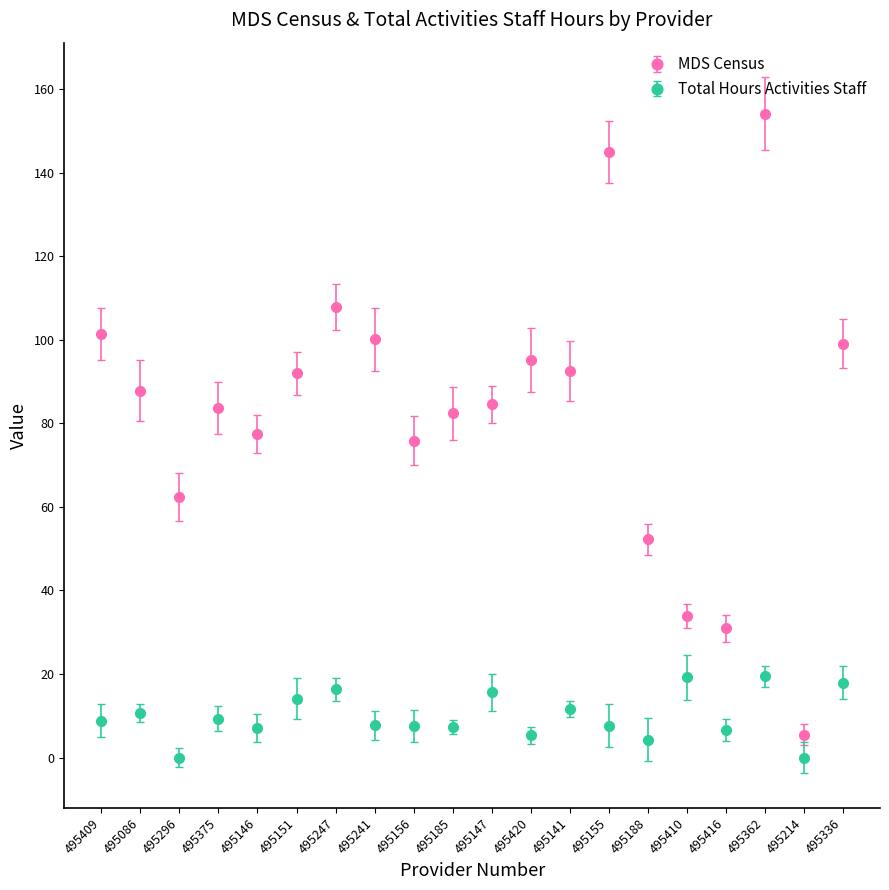

What are all the series names shown in the legend?

MDS Census, Total Hours Activities Staff